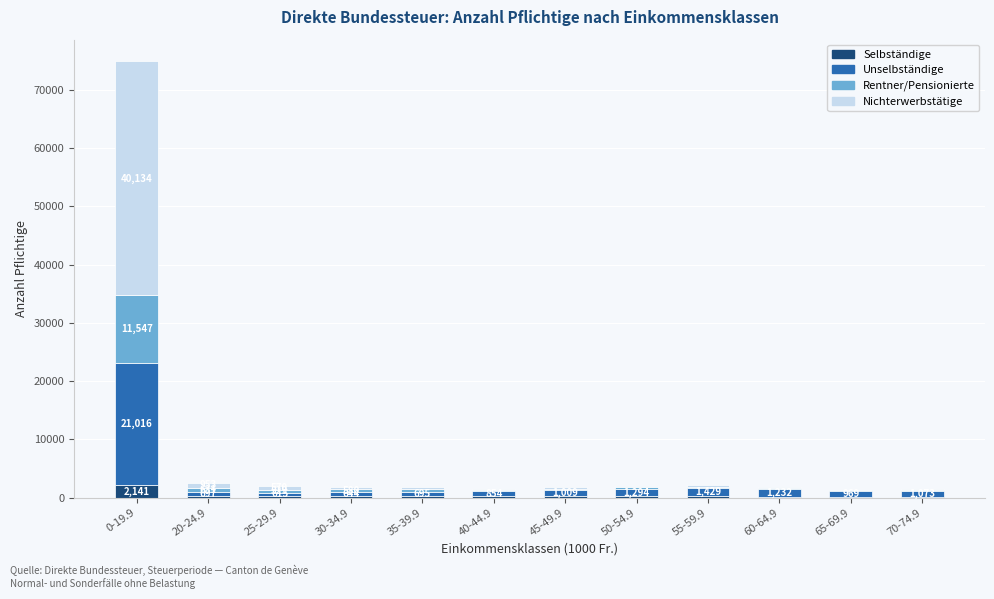

At which category is the sum across all series the highest?

0-19.9